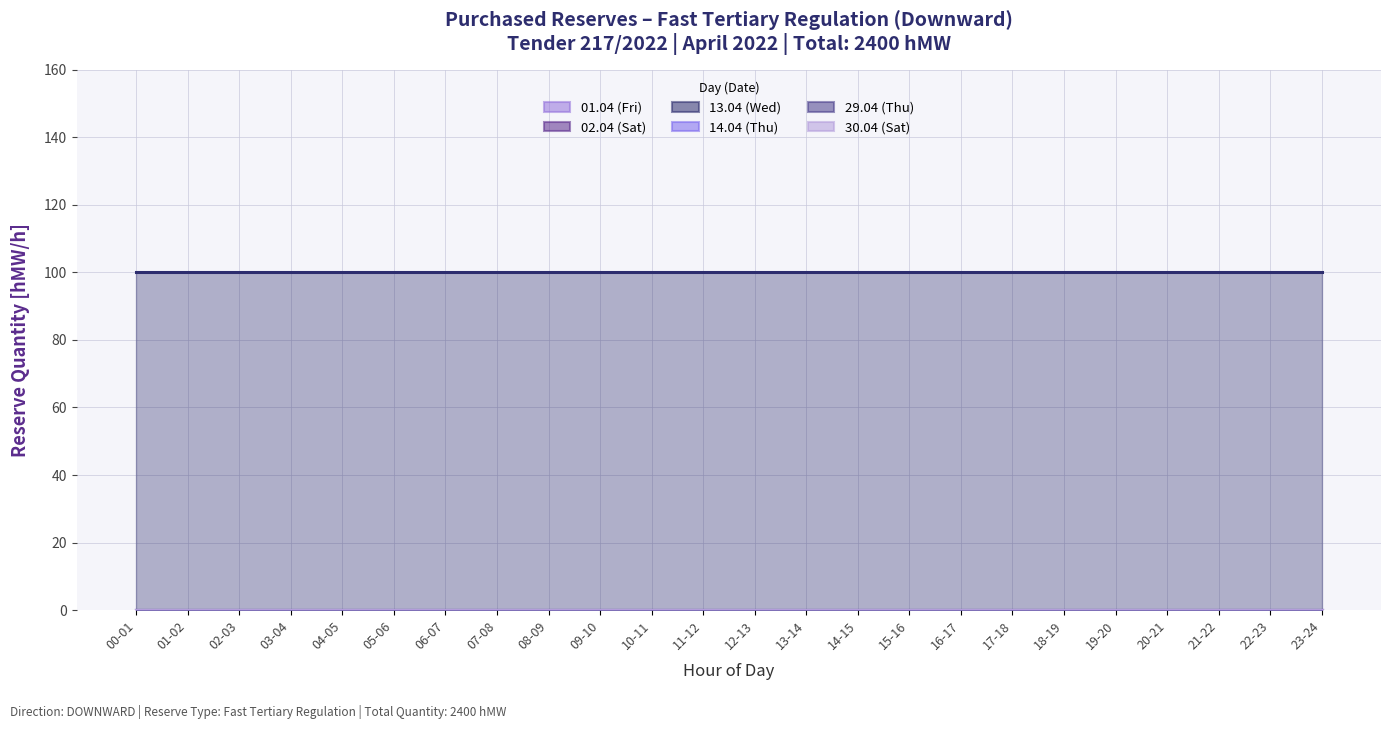

What is the label of the 1st point from the right?

23-24